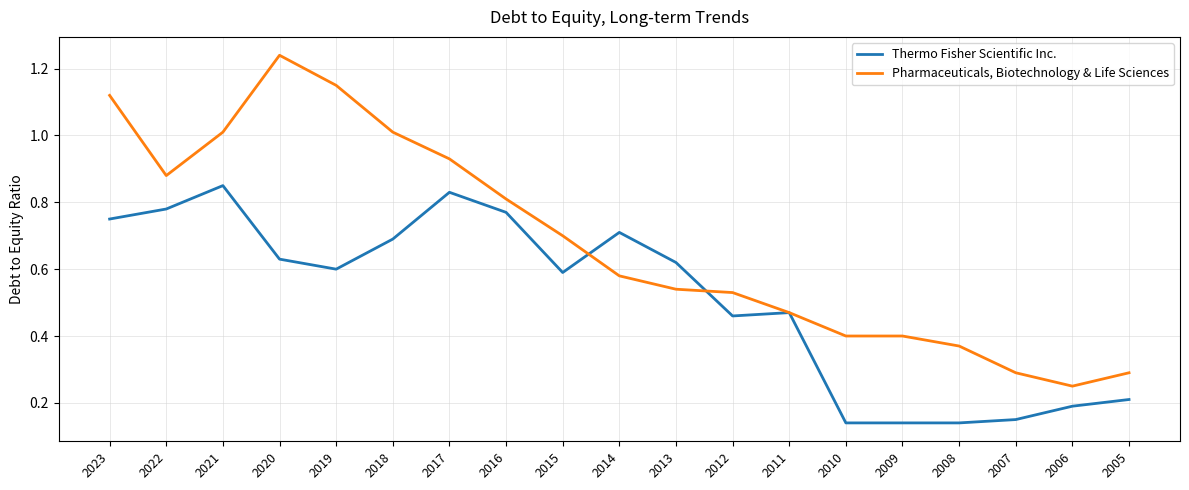

List the series in order of their overall mean, lowest first.

Thermo Fisher Scientific Inc., Pharmaceuticals, Biotechnology & Life Sciences